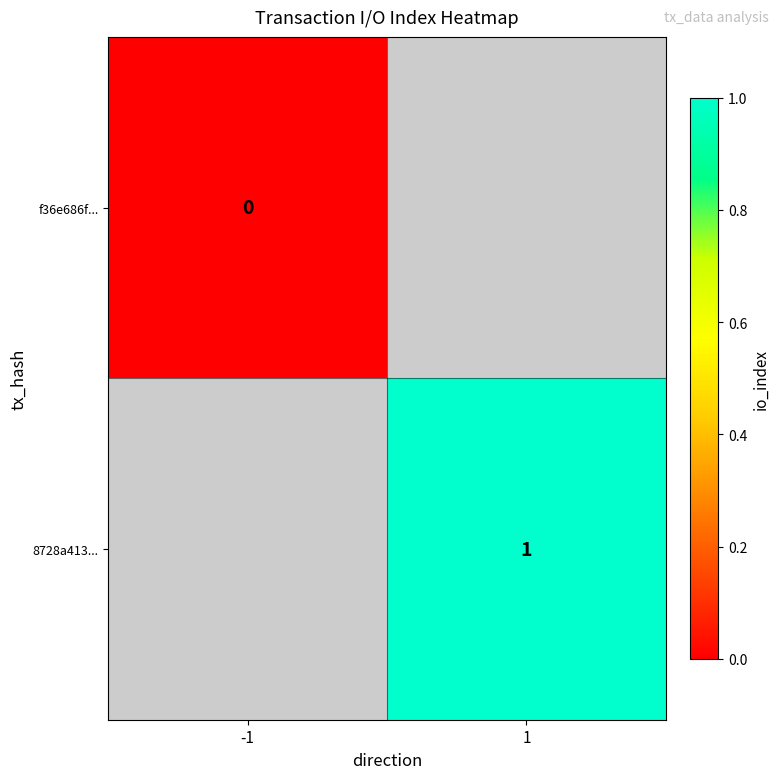

How many distinct data groups are displayed?

2